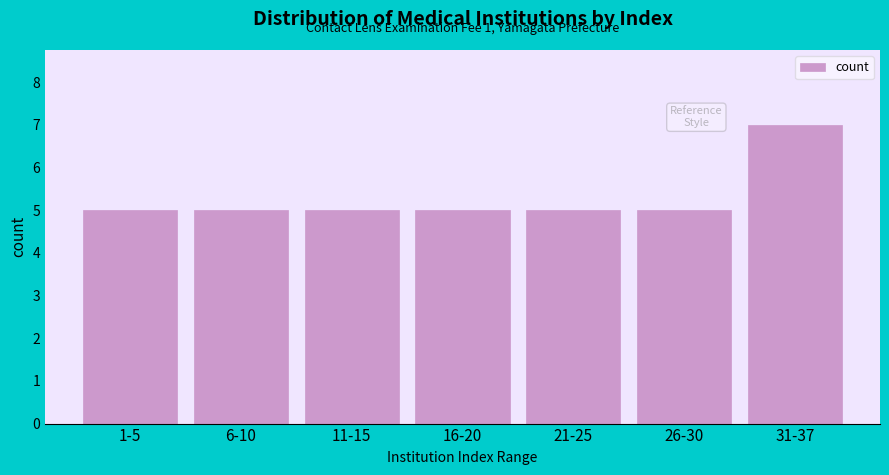

Reading left to right, what are all the values shown in this chart?

5	5	5	5	5	5	7